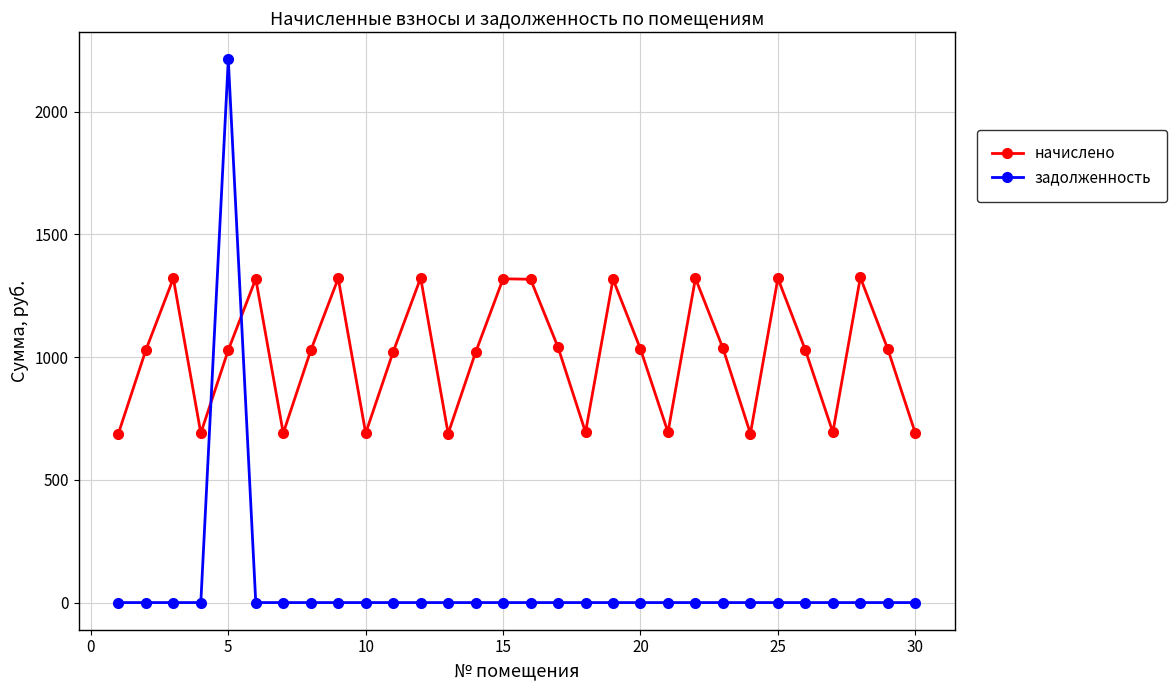

What is the maximum value for начислено?

1324.3